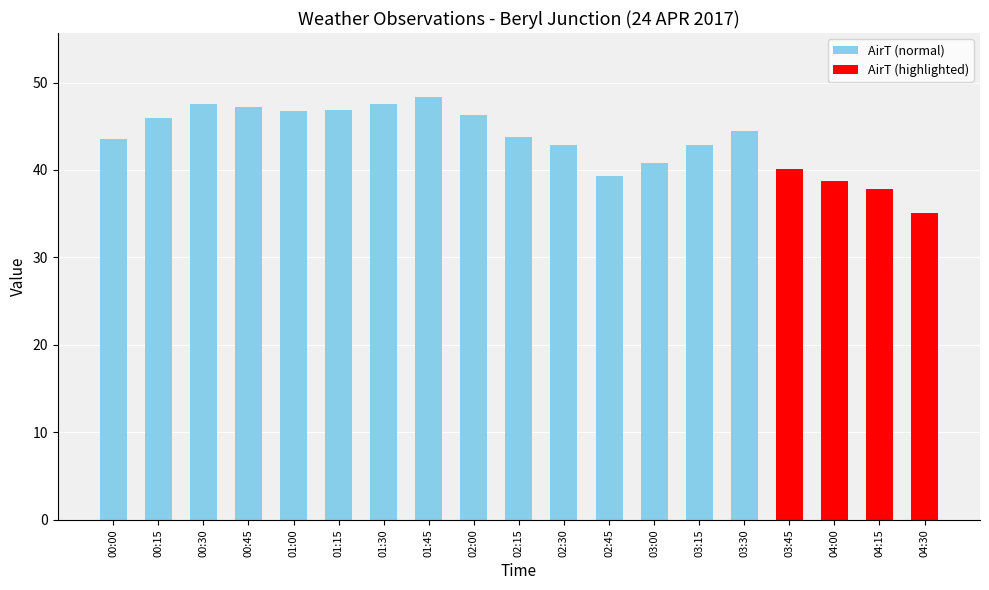

Which has a higher value, 02:00 or 01:45?

01:45